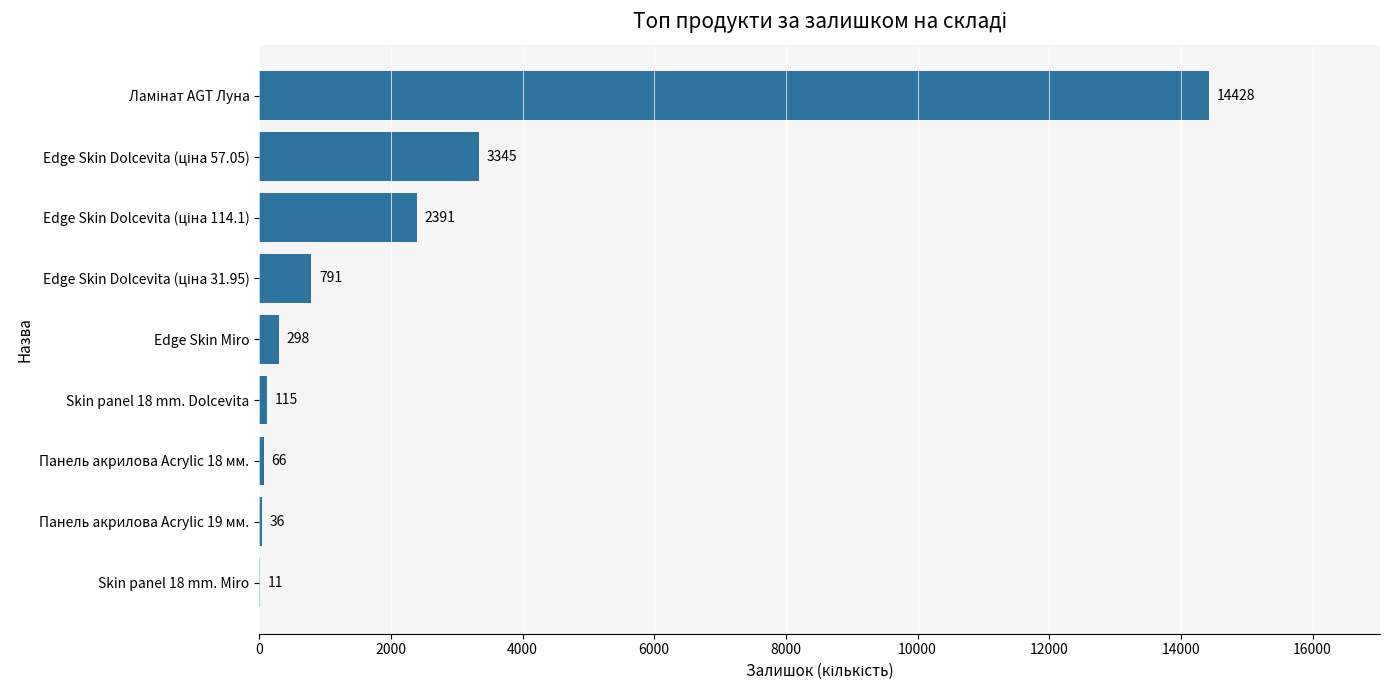

What is the maximum value shown in the chart?

14428